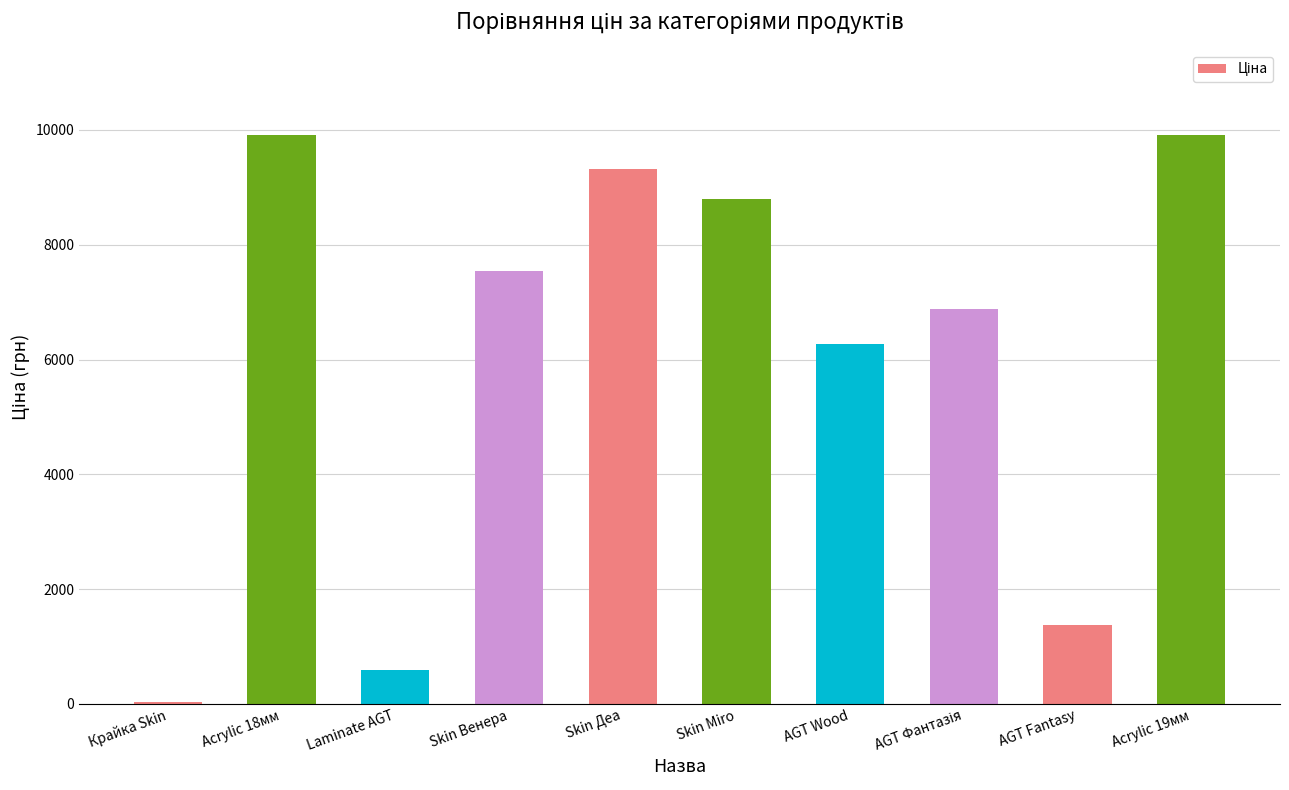

Is it true that the value at Laminate AGT is 586.0?

True